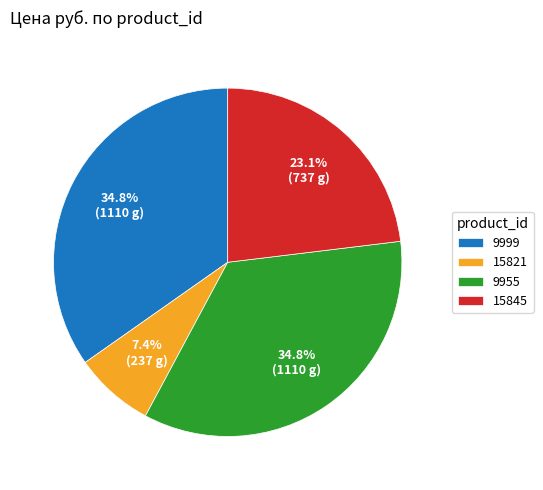

To the nearest percent, what is the combined percentage of 9999 and 9955?

70%